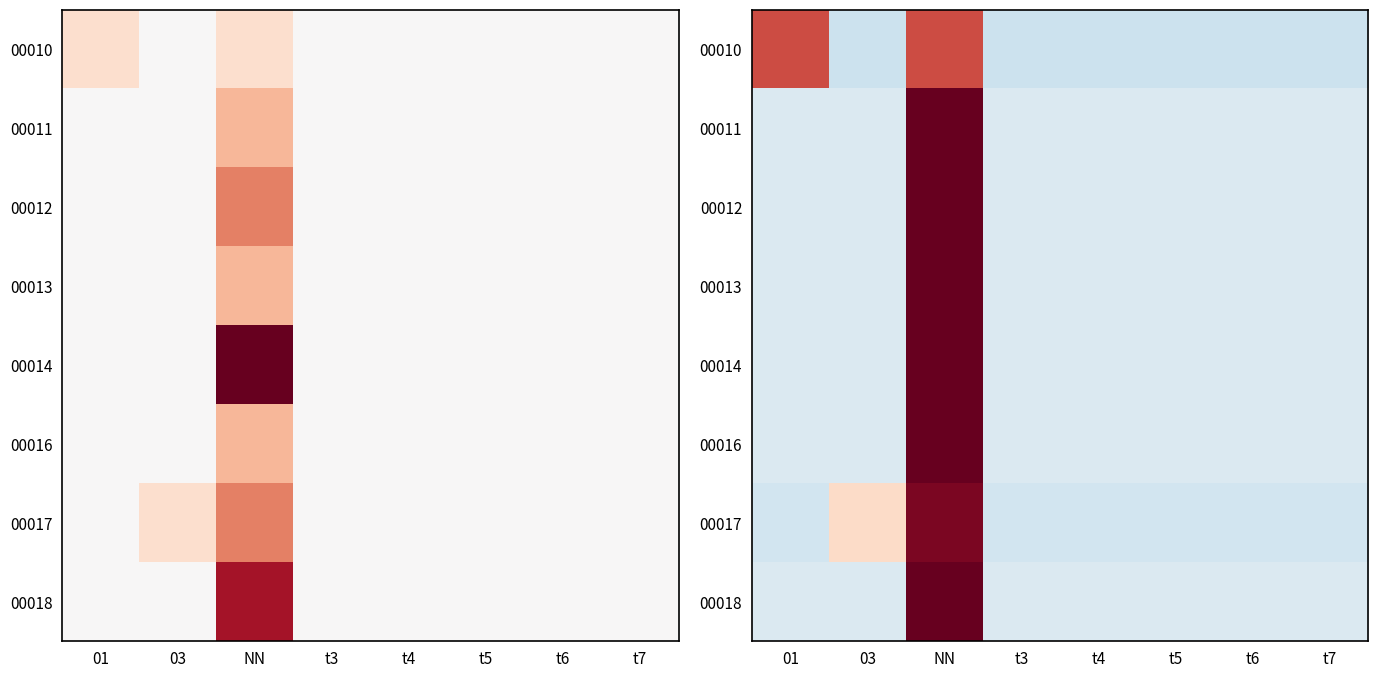

List the series in order of their peak value, lowest first.

00010, 00017, 00011, 00013, 00016, 00012, 00018, 00014